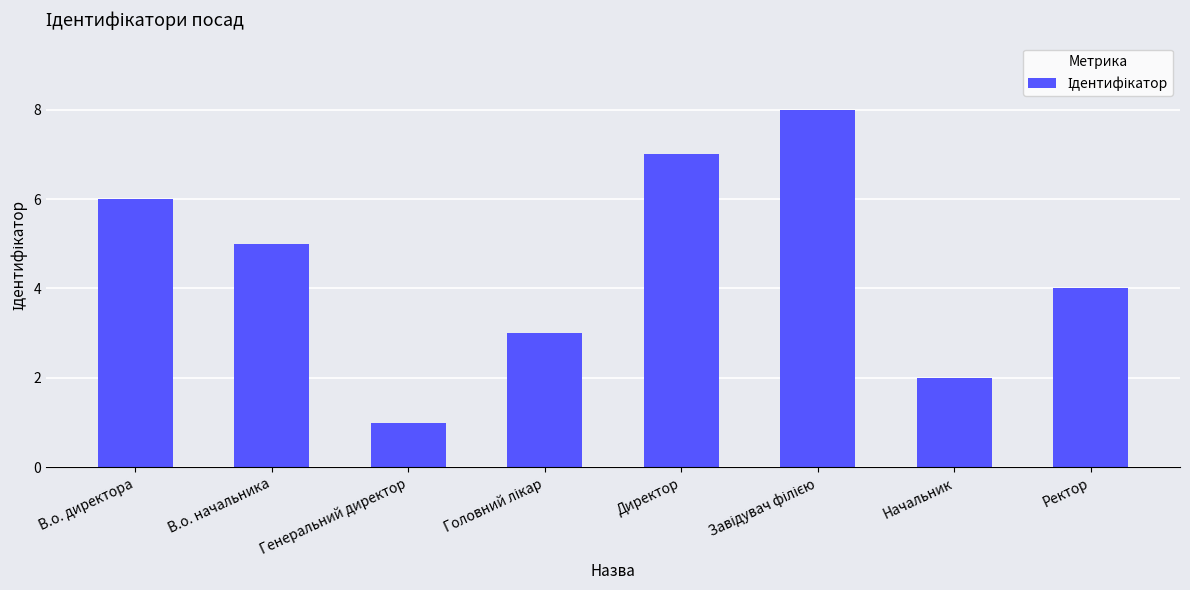

Are the bars horizontal?

No